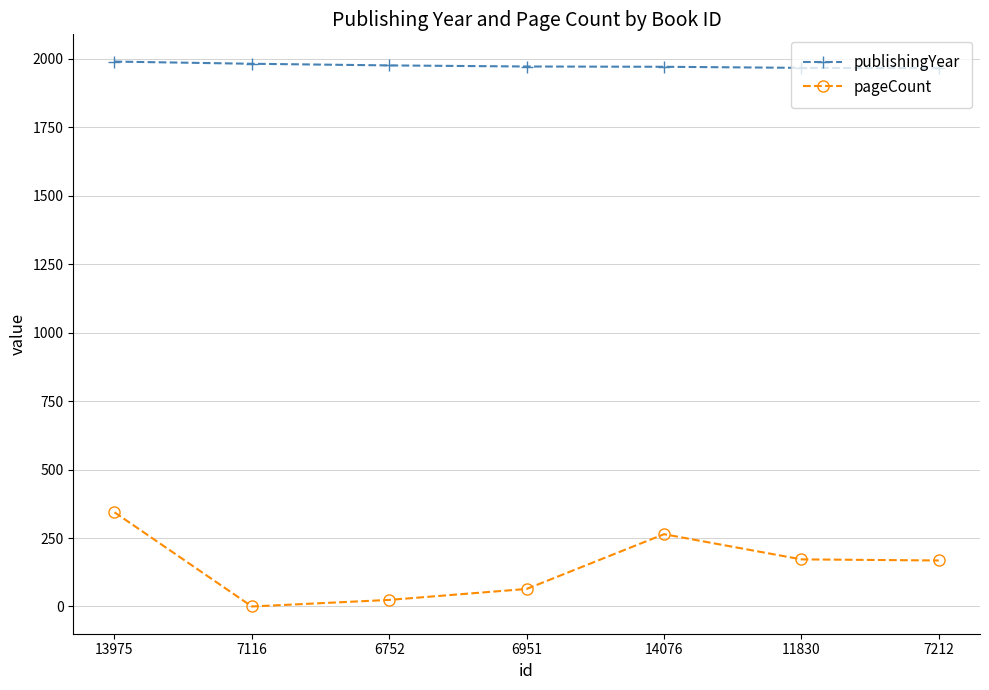

How many distinct data groups are displayed?

2